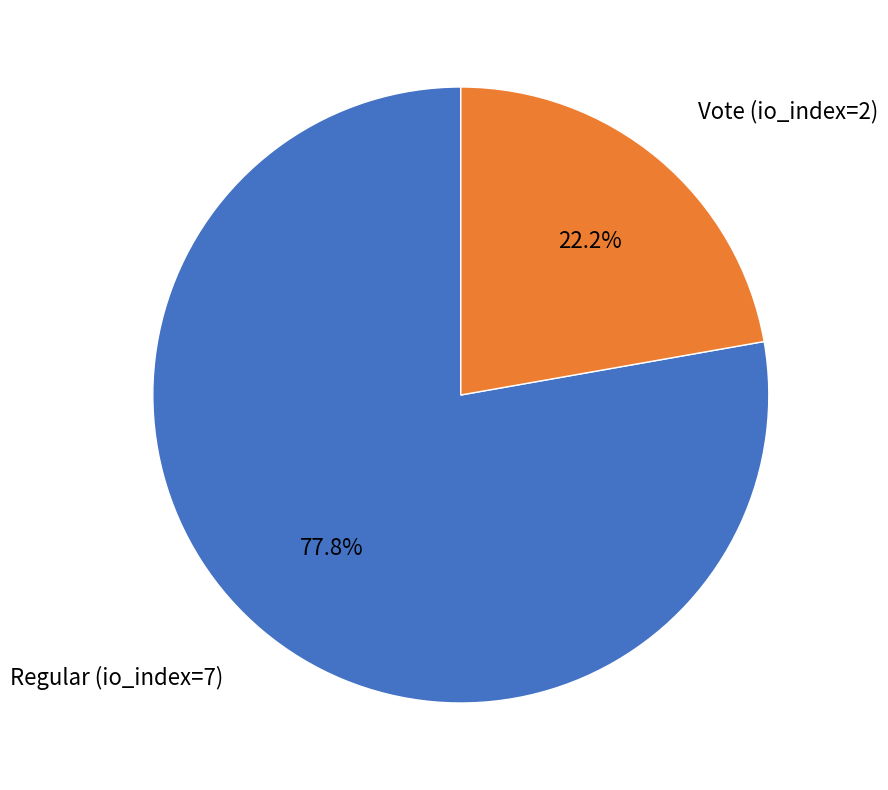

Does any single category account for the majority?

Yes